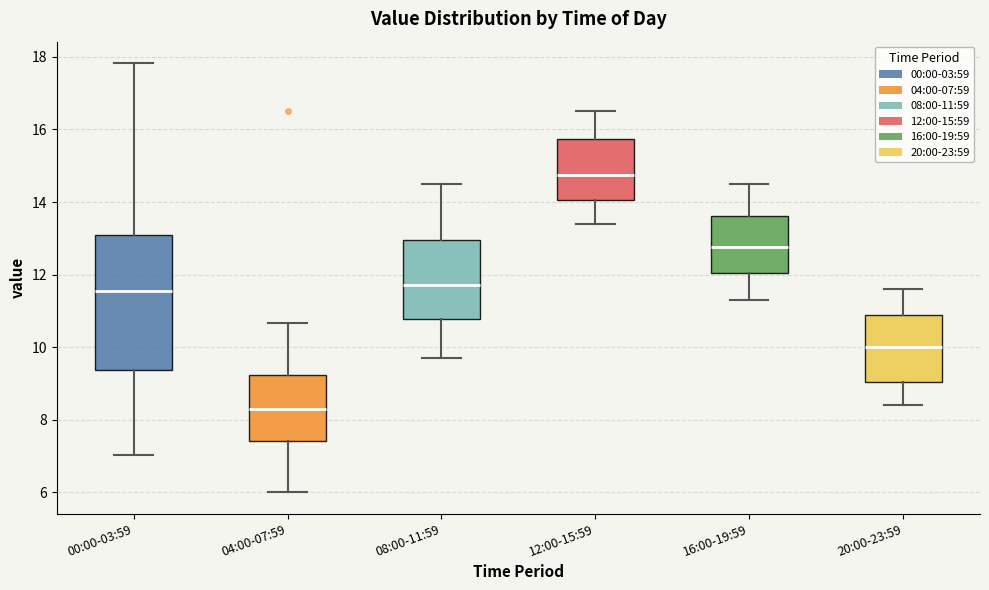

Reading left to right, transcribe this box plot: for each box, give where its median line is, the range the box spans, and where its two whiskers end, as read against the y-axis. The values are not printed on the chart, so give them approximately, as read against the axis.

00:00-03:59: median 11.6, box 9.4 to 13.0, whiskers 7.0 to 17.8
04:00-07:59: median 8.4, box 7.4 to 9.2, whiskers 6.0 to 10.6
08:00-11:59: median 11.8, box 10.8 to 13.0, whiskers 9.8 to 14.6
12:00-15:59: median 14.8, box 14.0 to 15.8, whiskers 13.4 to 16.6
16:00-19:59: median 12.8, box 12.0 to 13.6, whiskers 11.4 to 14.6
20:00-23:59: median 10.0, box 9.0 to 10.8, whiskers 8.4 to 11.6